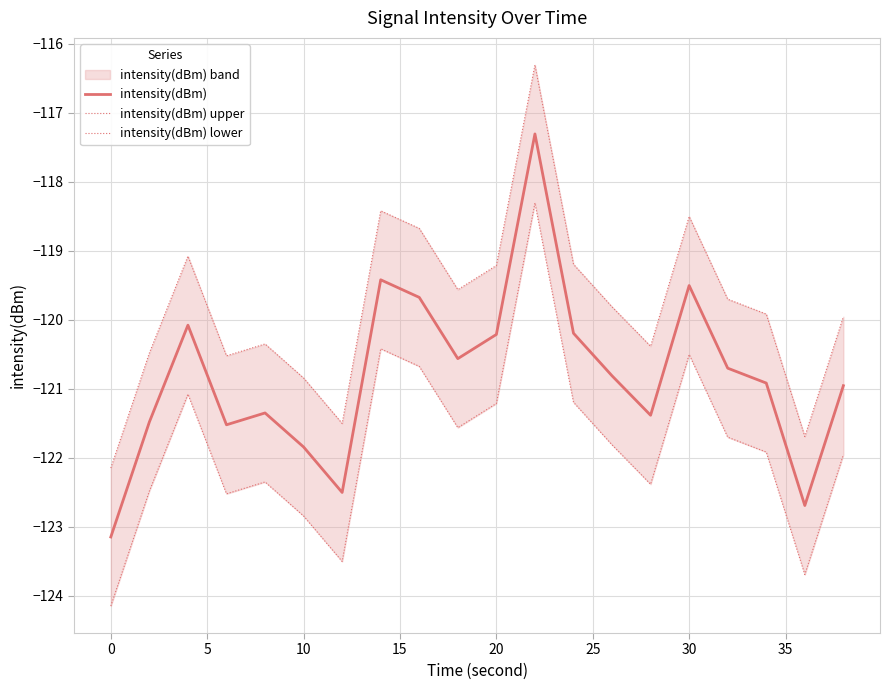

What is the difference between the maximum and second lowest values in the intensity(dBm) upper series?

5.4